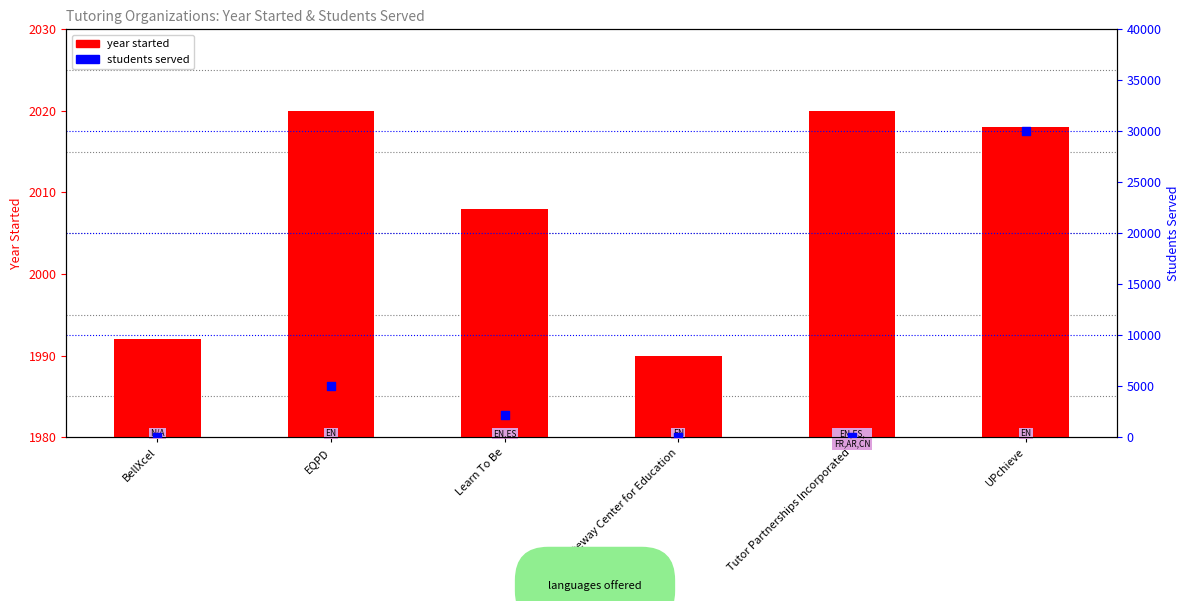

Which series has the largest total across all categories?

students served